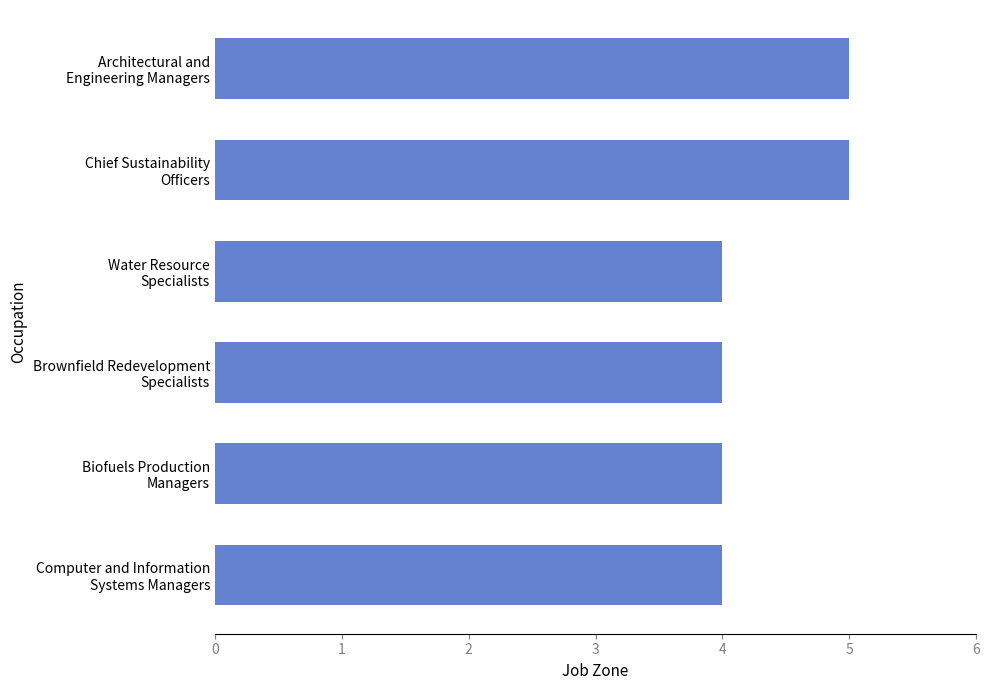

Reading top to bottom, extract all data points from this chart.

5	5	4	4	4	4